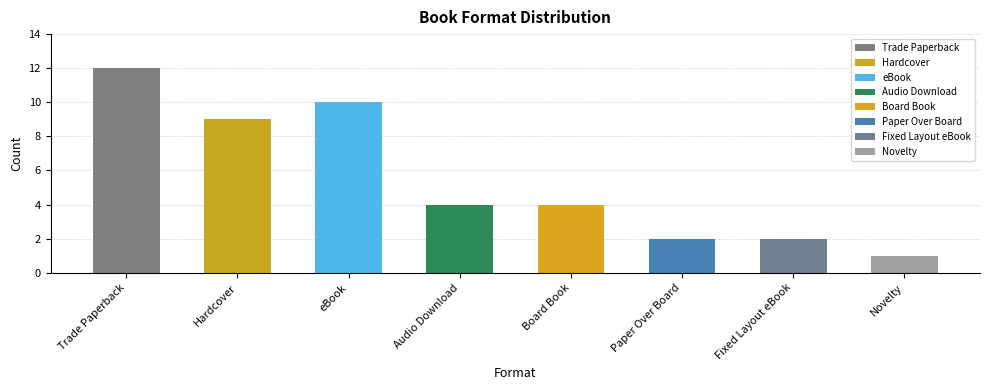

Which label corresponds to the largest value in the chart?

Trade Paperback